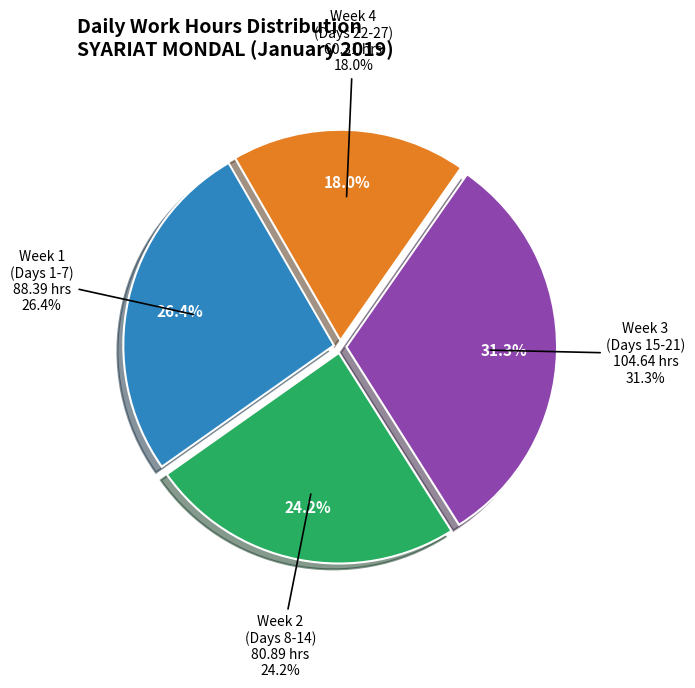

What is the total percentage of Day 16 and Day 23?

8.5%